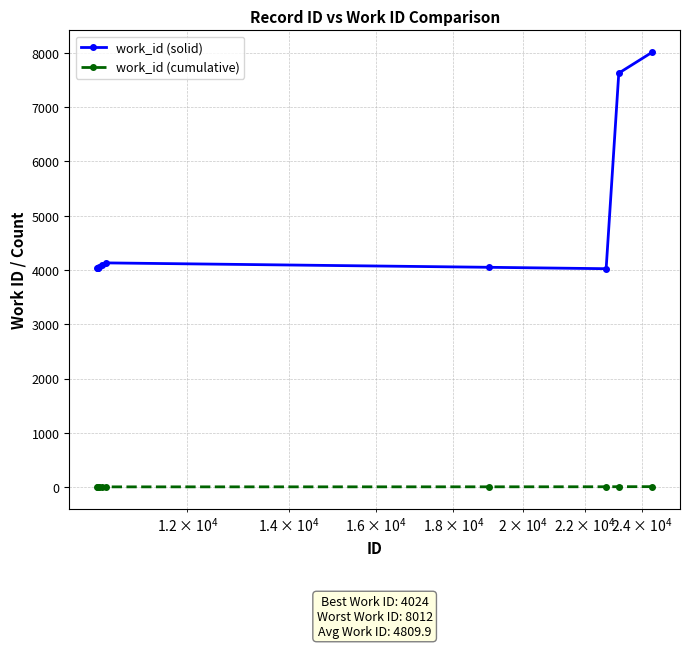

Is this an area chart (filled region under the line)?

No